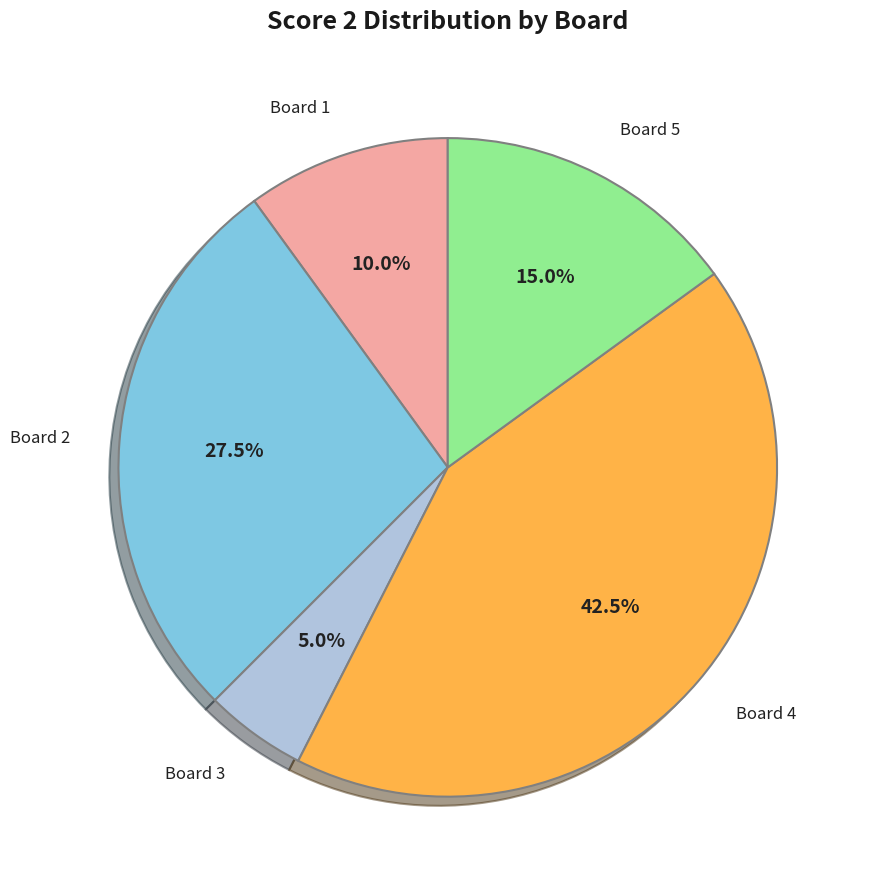

Is there any slice that represents more than half of the pie?

No